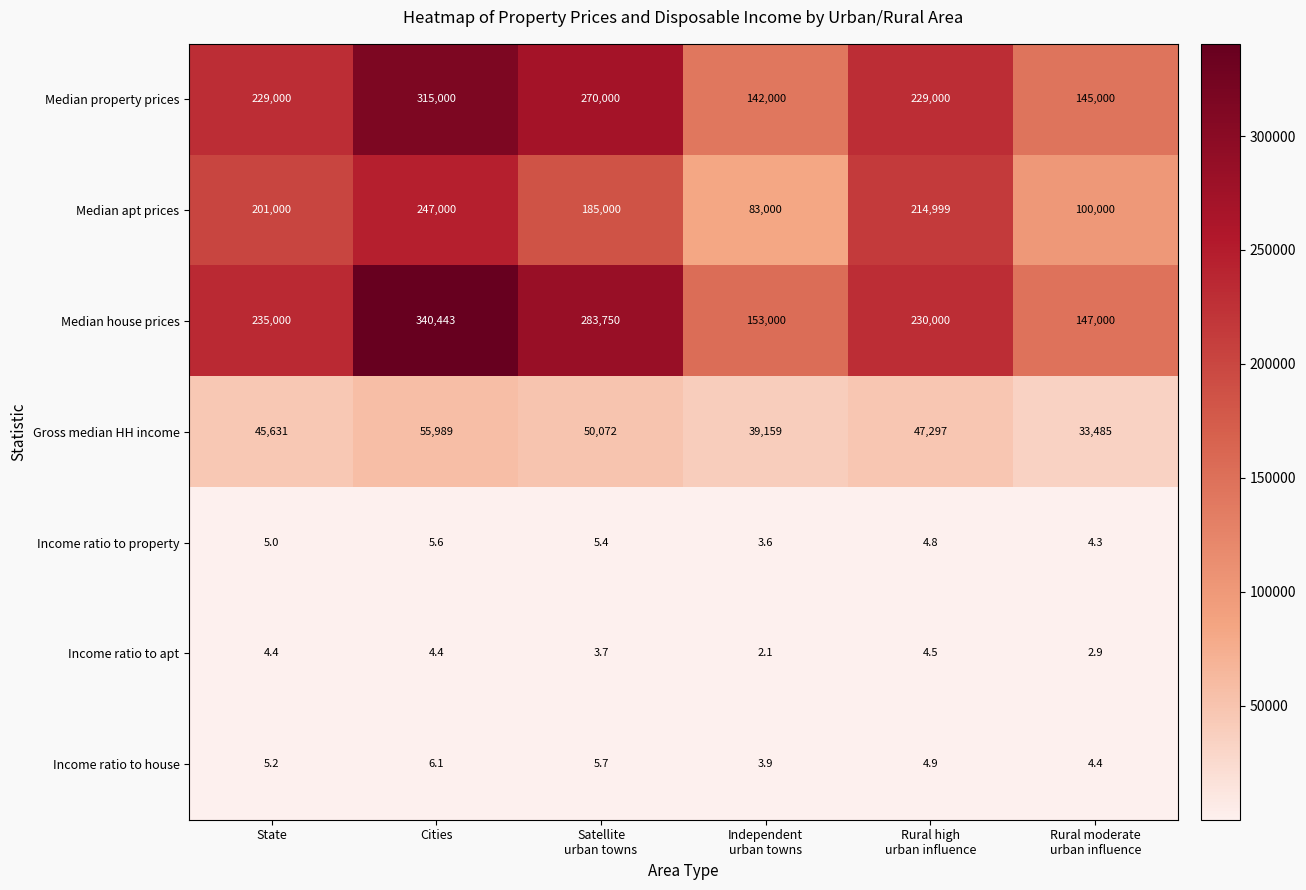

What is the difference between the highest and lowest values at State?

234995.6